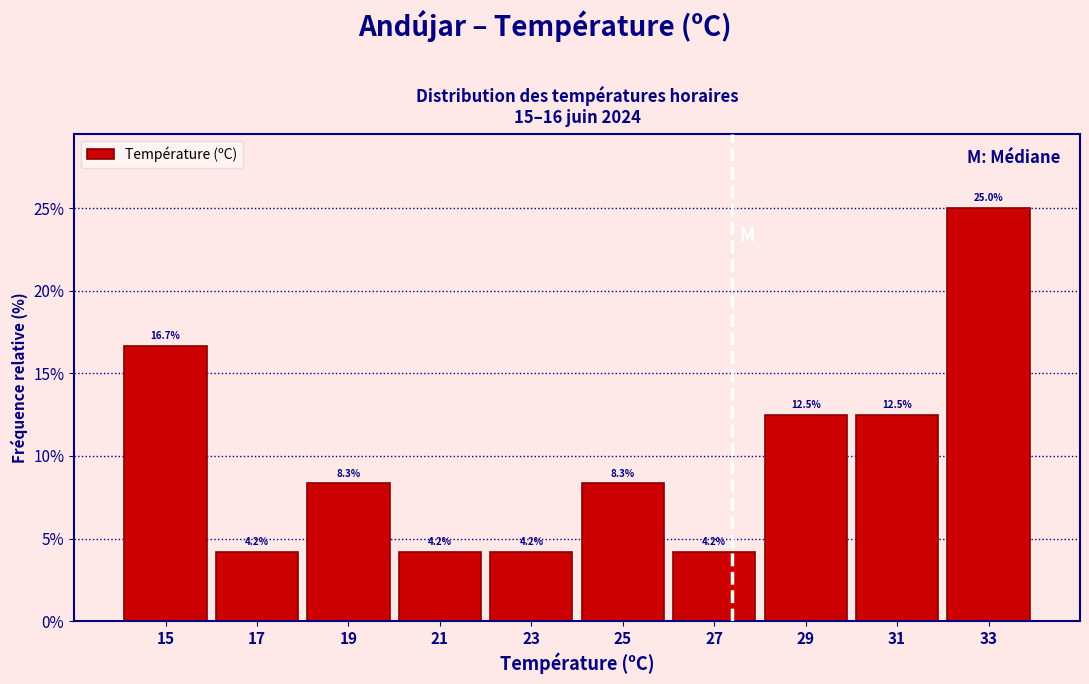

Reading left to right, list every bar in this chart as the range it spans on the x-axis followed by its height.

14 to 16: 16.7
16 to 18: 4.2
18 to 20: 8.3
20 to 22: 4.2
22 to 24: 4.2
24 to 26: 8.3
26 to 28: 4.2
28 to 30: 12.5
30 to 32: 12.5
32 to 34: 25.0